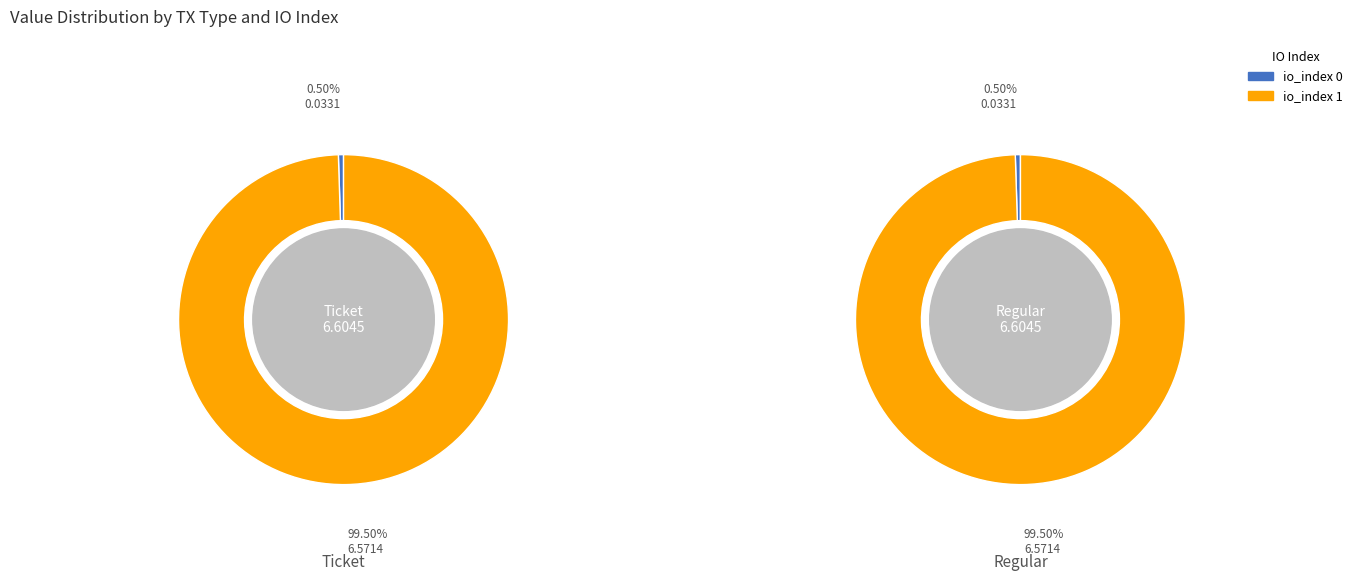

What percentage is the io_index 1 slice, to the nearest percent?

99%